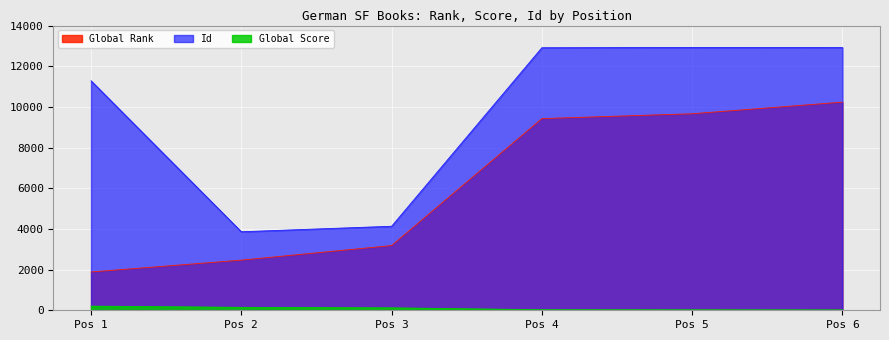

What is the spread (max minus min) of values at Pos 6?

12900